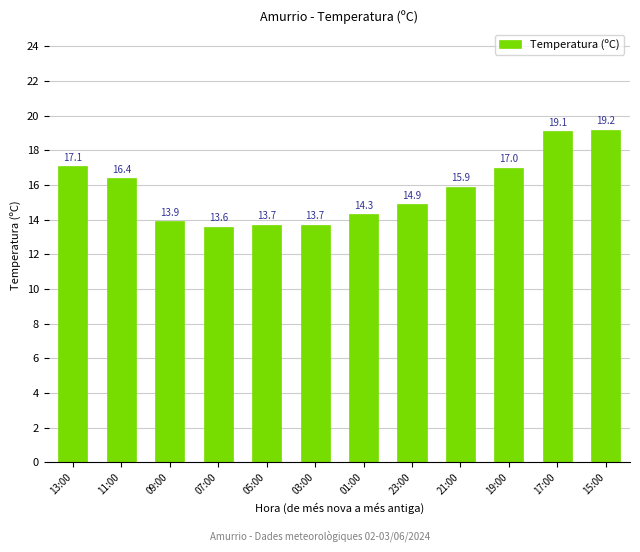

Is it true that the value at 15:00 is 32.9?

False